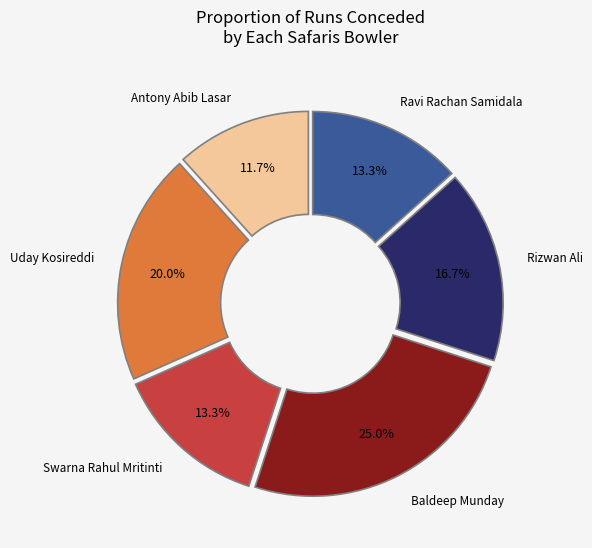

Is there a majority slice in this chart?

No